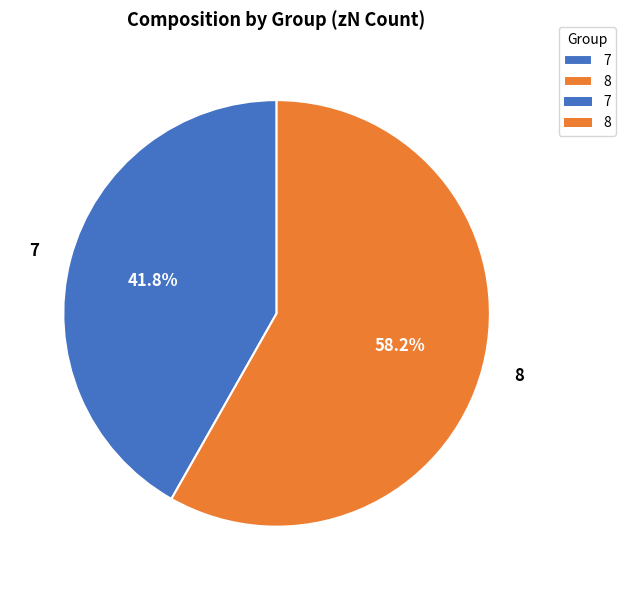

Count the number of slices in the pie.

2